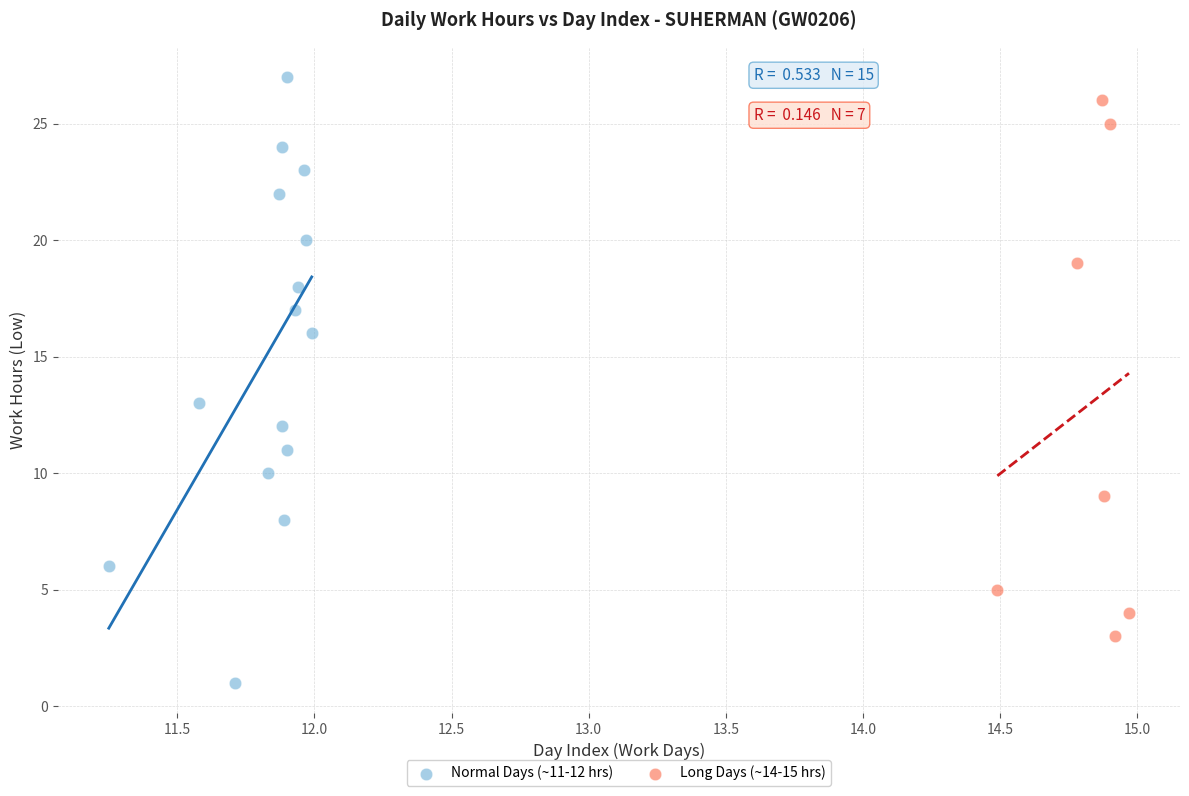

Which series has the widest spread of Y values?

Normal Days (~11-12 hrs)